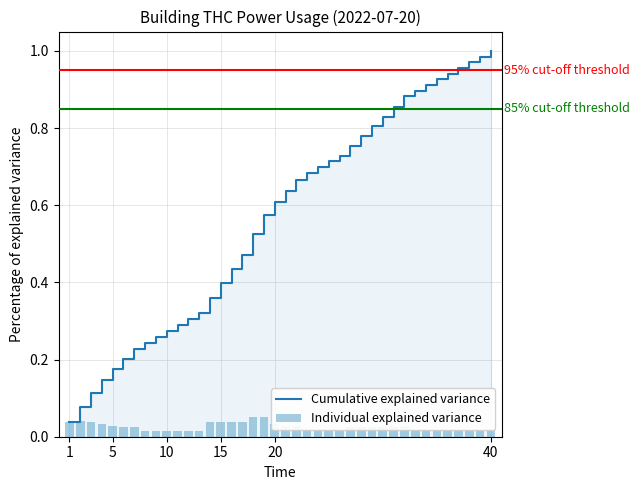

List the series in order of their peak value, highest first.

Cumulative explained variance, Individual explained variance